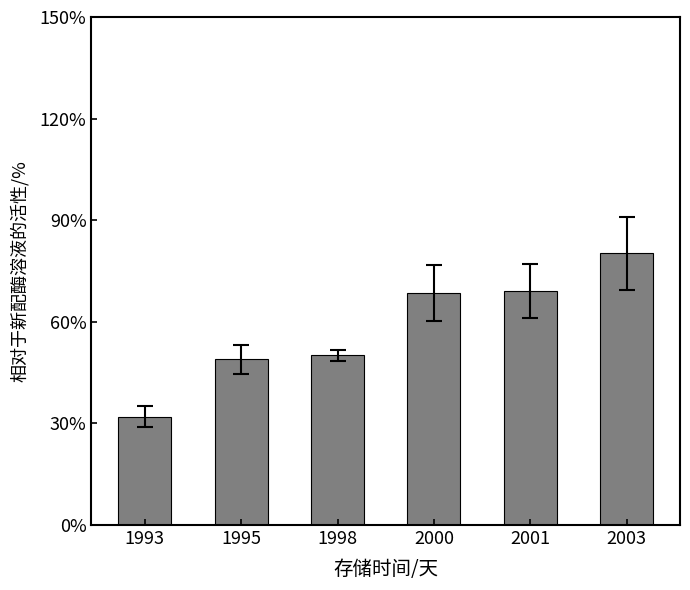

What is the average value?

2036366667